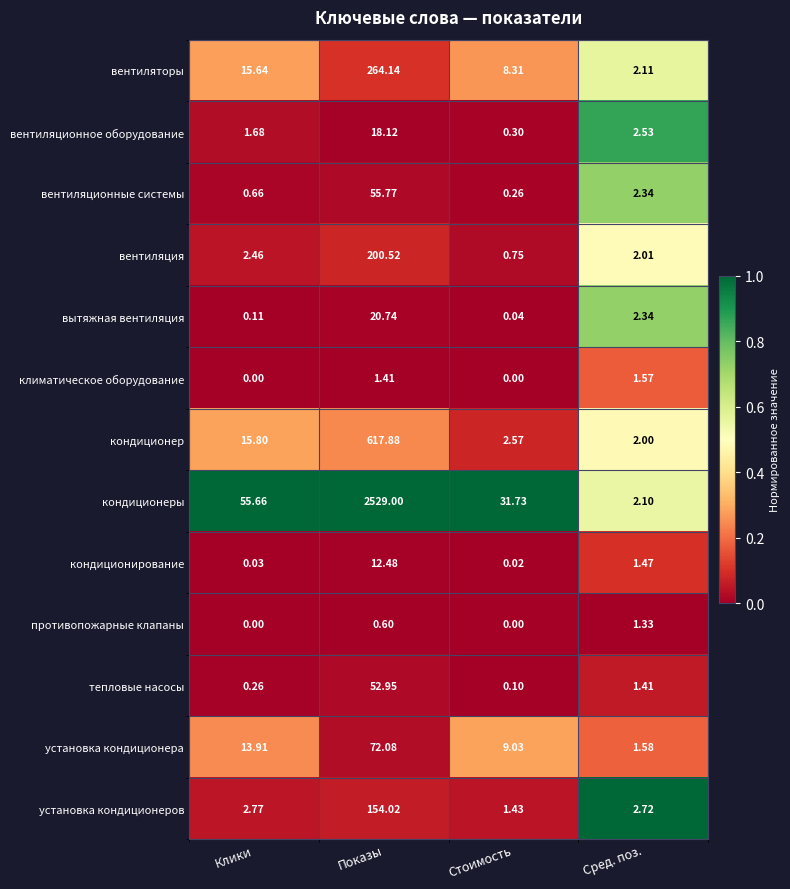

How many series are shown in this chart?

13